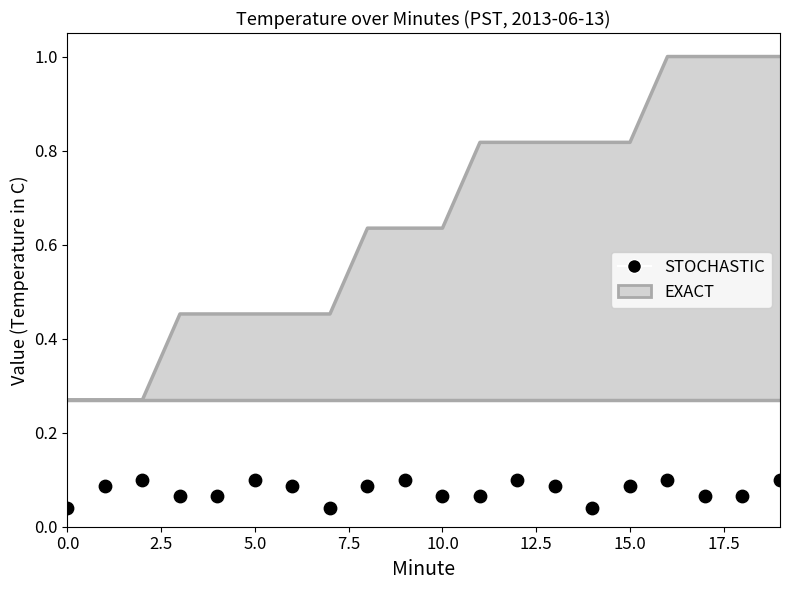

Between 5.0 and 0.0, which is larger?

5.0